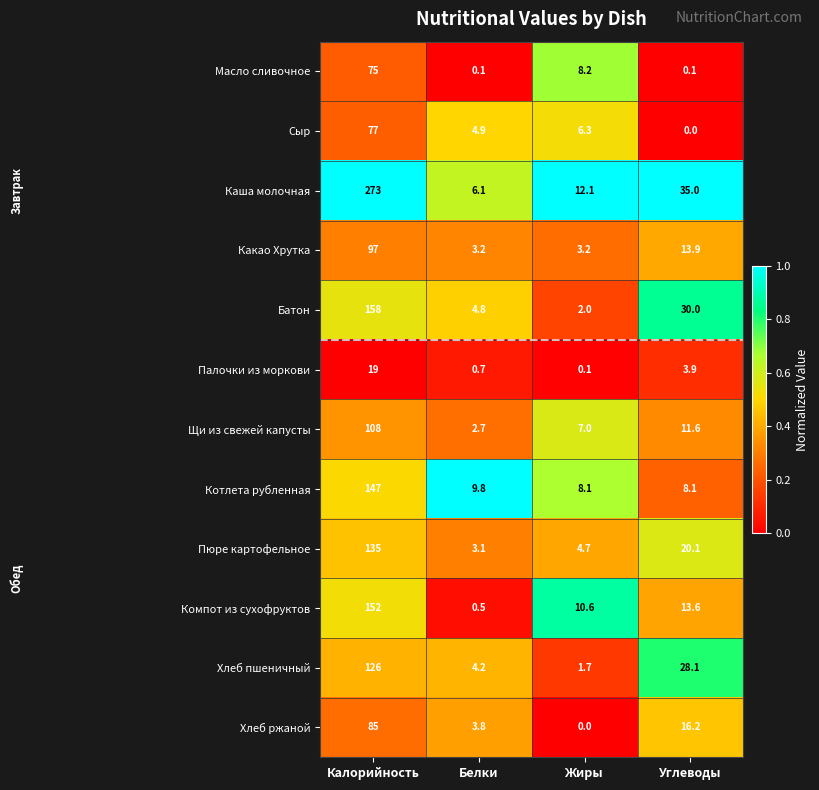

Rank the series at Белки from lowest to highest value.

Масло сливочное, Компот из сухофруктов, Палочки из моркови, Щи из свежей капусты, Пюре картофельное, Какао Хрутка, Хлеб ржаной, Хлеб пшеничный, Батон, Сыр, Каша молочная, Котлета рубленная